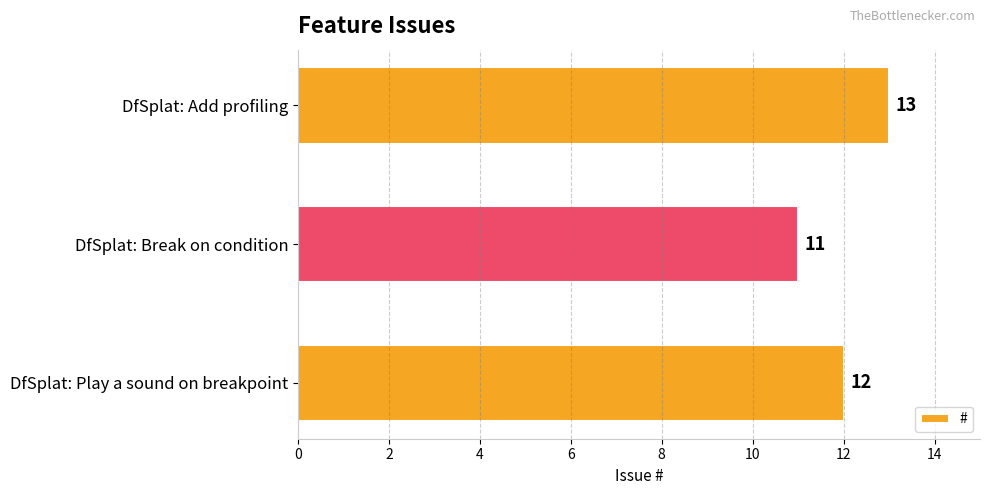

Is it true that the value at DfSplat: Break on condition is 11?

True